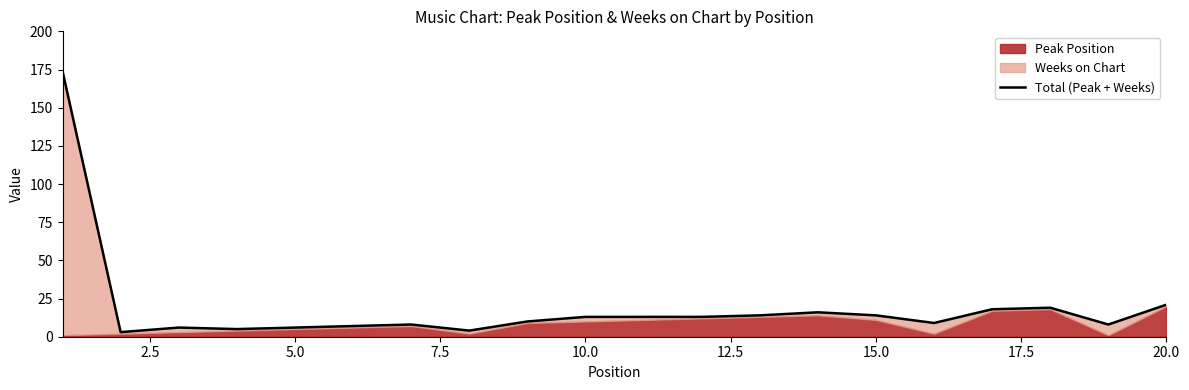

What is the average value?

19